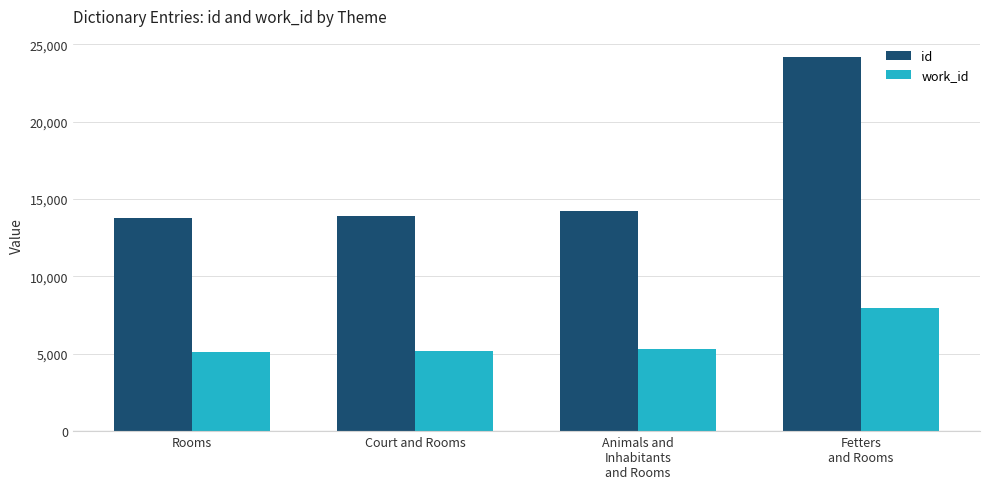

What is the minimum value for id?

13782